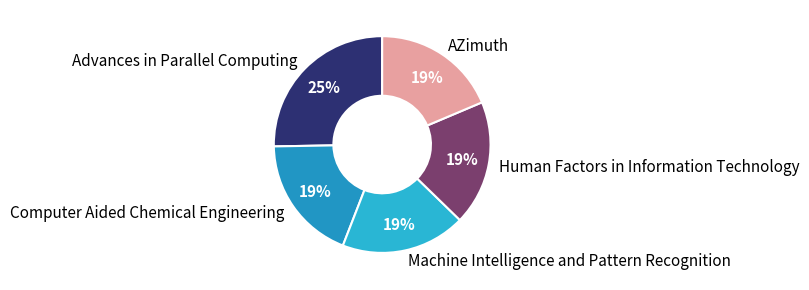

Is it true that Machine Intelligence and Pattern Recognition is 7% of the pie?

False